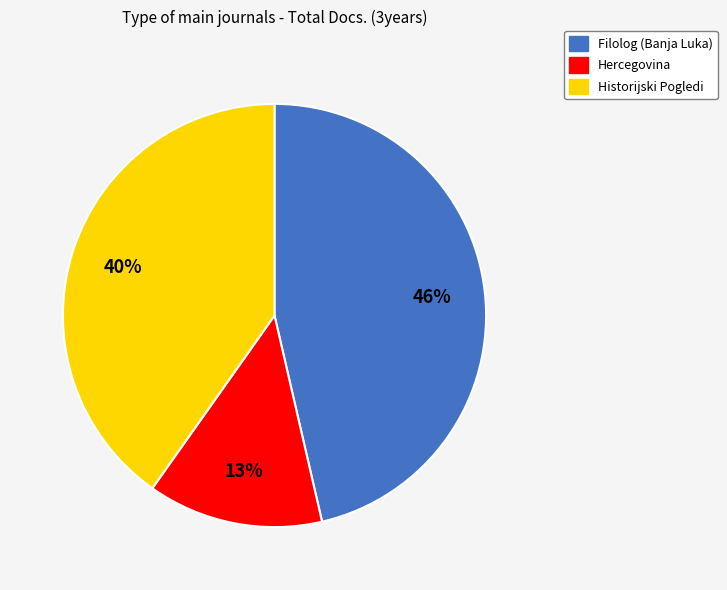

Which has a higher value, Historijski Pogledi or Filolog (Banja Luka)?

Filolog (Banja Luka)